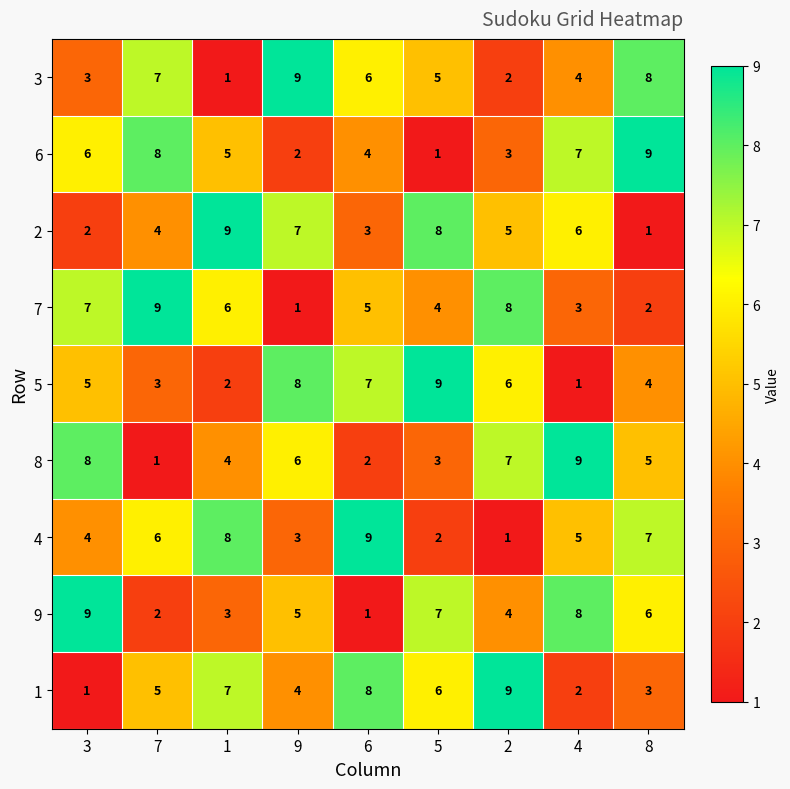

What is the sum of all 9 values?

45